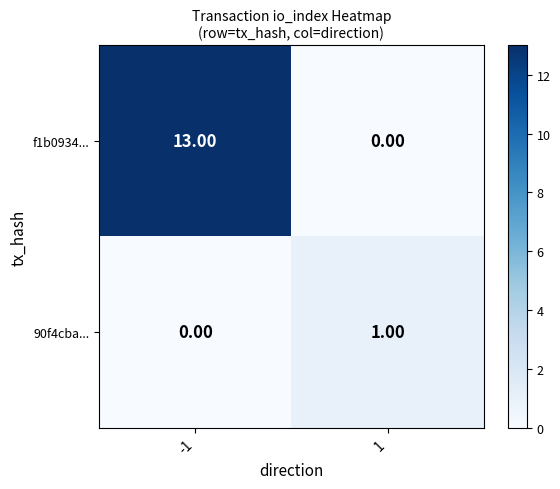

At which label does 90f4cba... reach its peak?

1